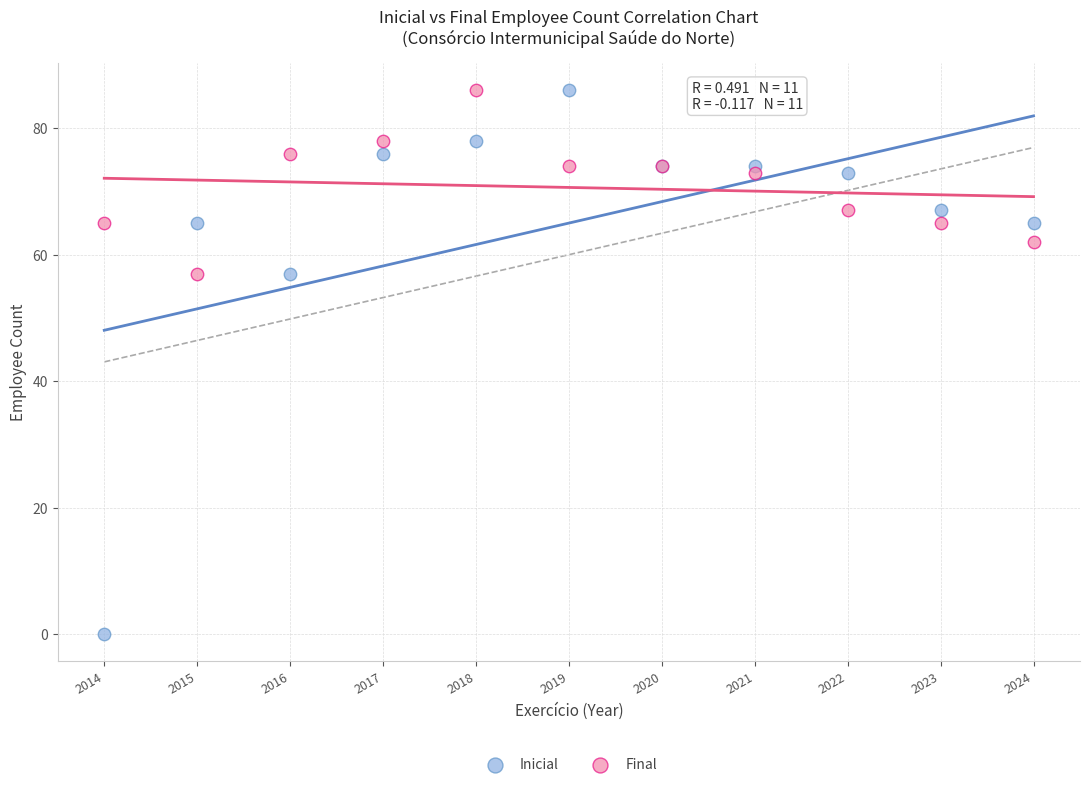

Which series reaches the minimum Y coordinate?

Inicial